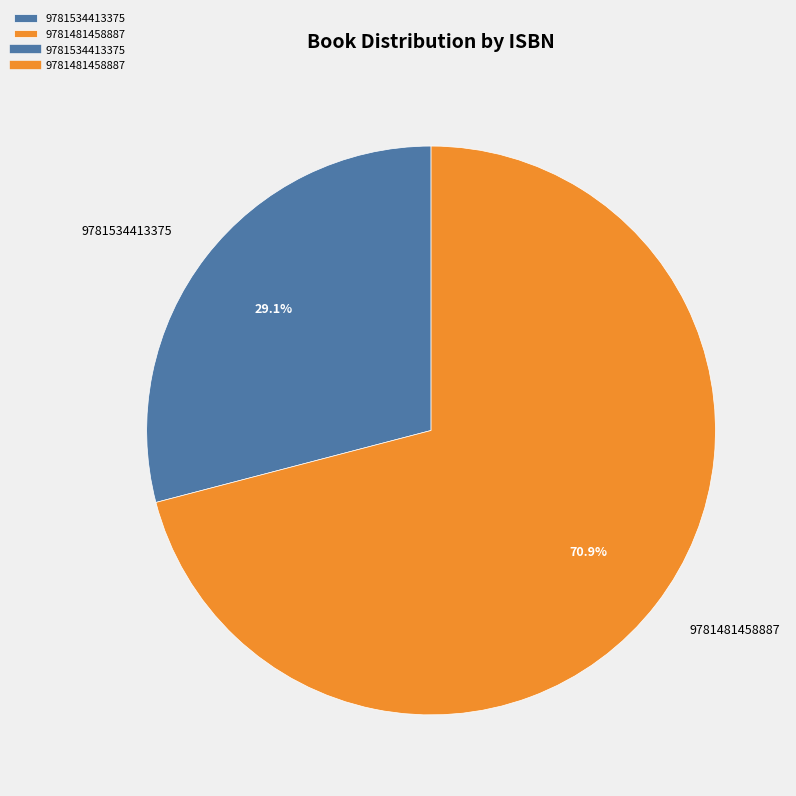

Which slice is the smallest?

9781534413375